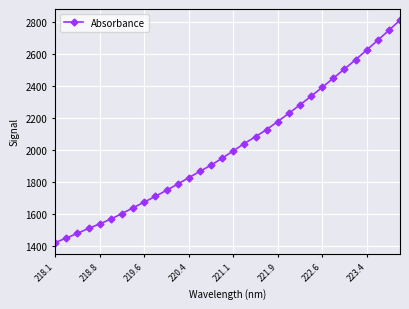

What is the smallest value displayed?

1422.7